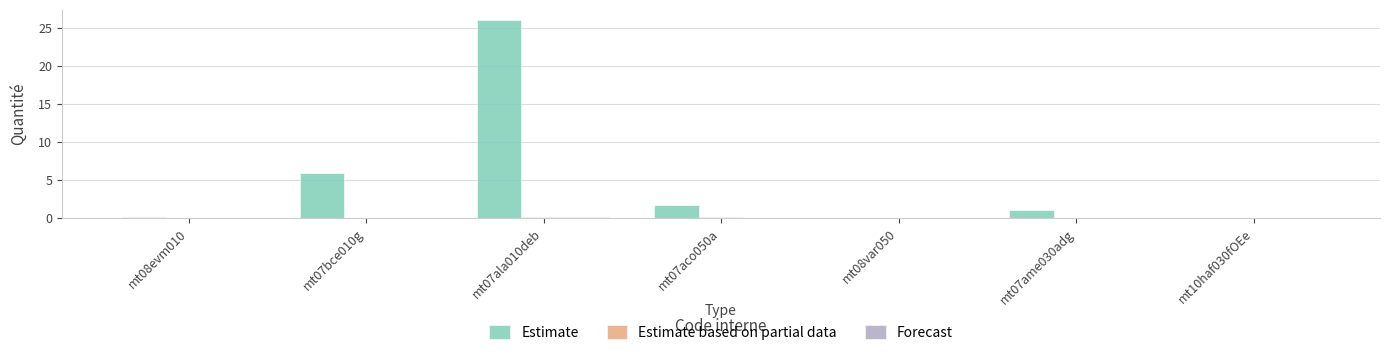

Is it true that Estimate equals 0.1 at mt08evm010?

True